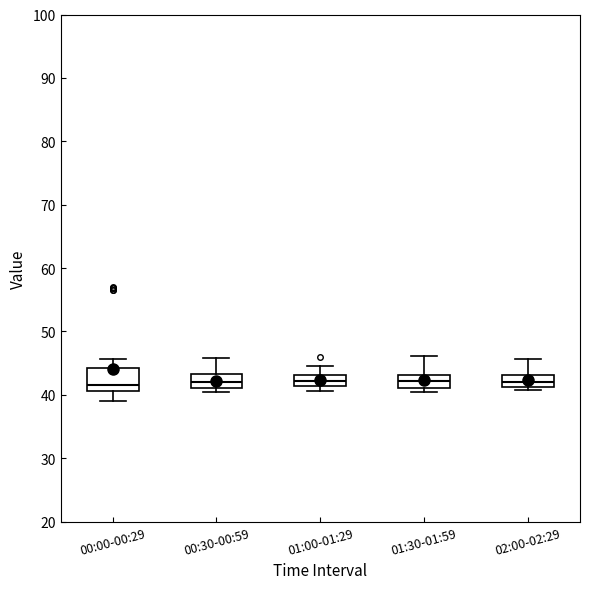

Reading left to right, read every box against the y-axis: the position of its median line, the range the box covers, and the ends of its whiskers. The values are not printed on the chart, so give them approximately, as read against the axis.

00:00-00:29: median 42, box 41 to 44, whiskers 39 to 46
00:30-00:59: median 42, box 41 to 43, whiskers 40 to 46
01:00-01:29: median 42, box 41 to 43, whiskers 41 (just below the box's lower edge) to 45
01:30-01:59: median 42, box 41 to 43, whiskers 40 to 46
02:00-02:29: median 42, box 41 to 43, whiskers 41 (just below the box's lower edge) to 46